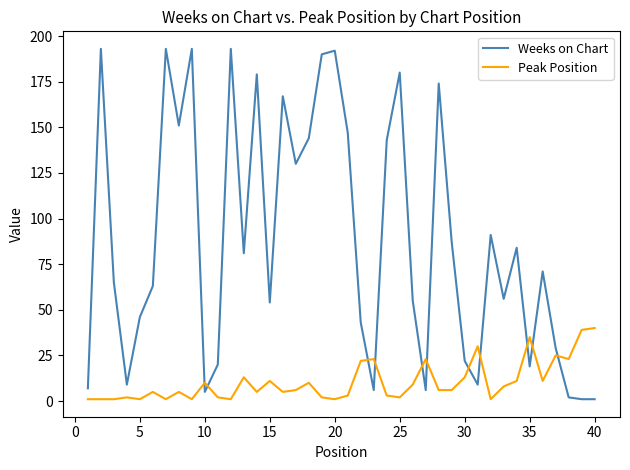

True or false: Weeks on Chart and Peak Position cross at least once.

True